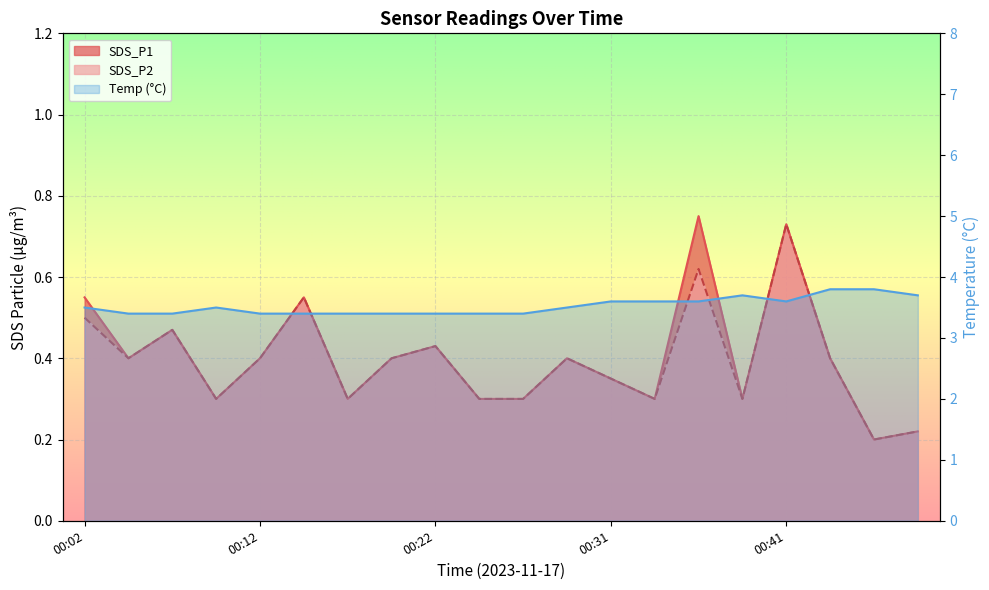

What is the total value across all series at 00:48?

4.1